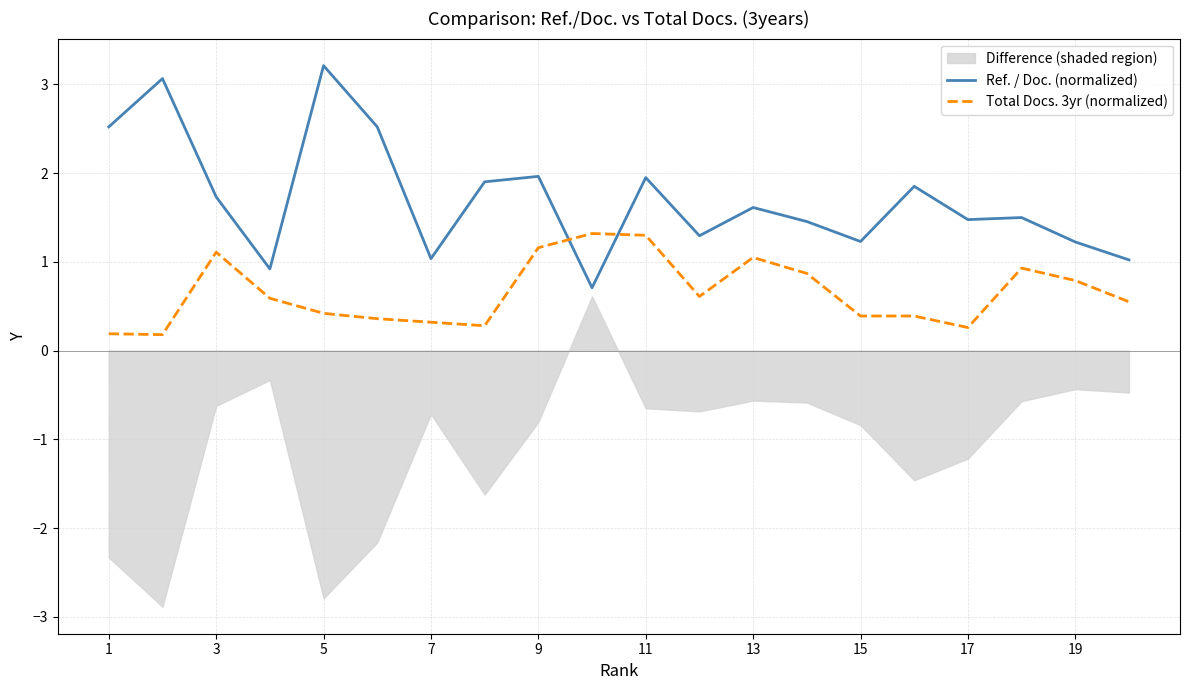

Does the chart display data point markers on the line(s)?

No